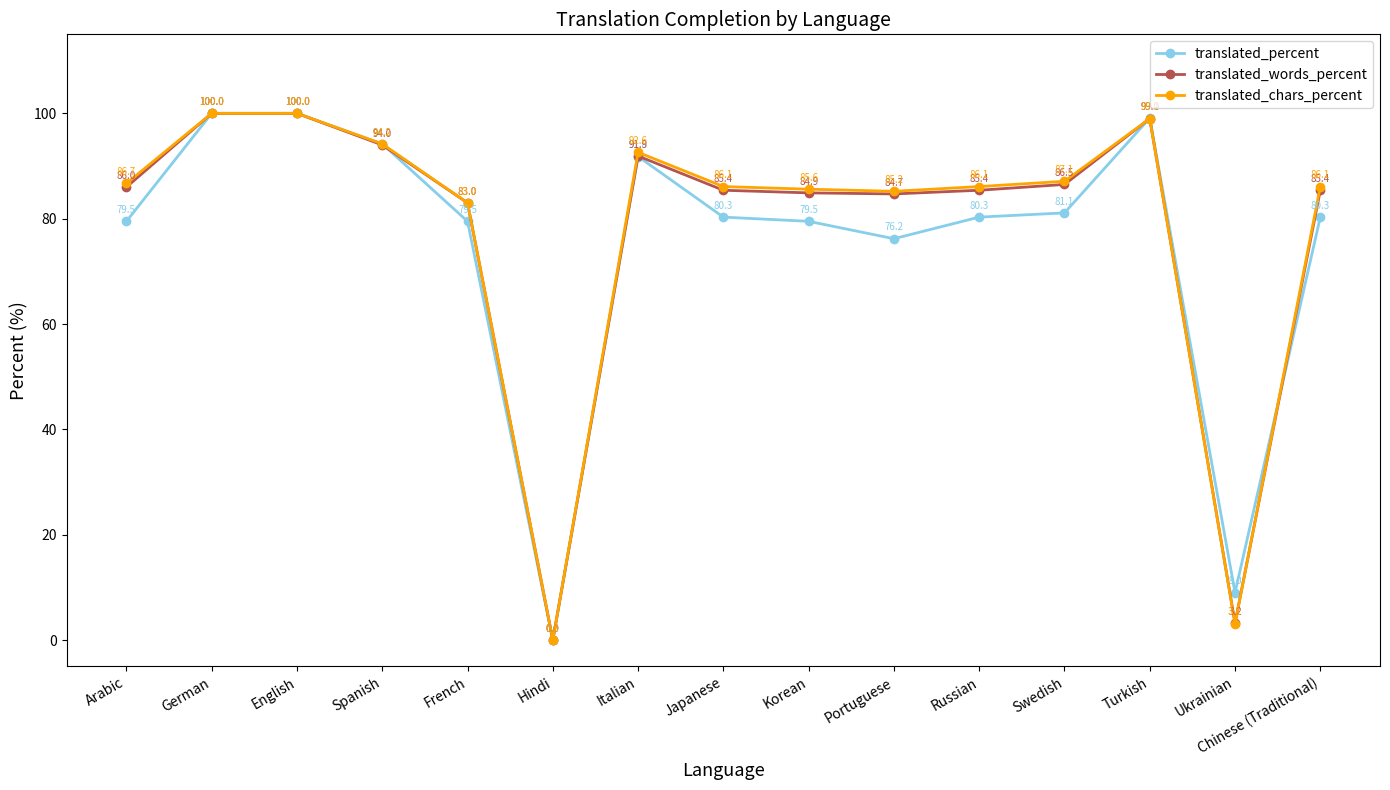

Which category has the lowest value in the translated_percent series?

Hindi